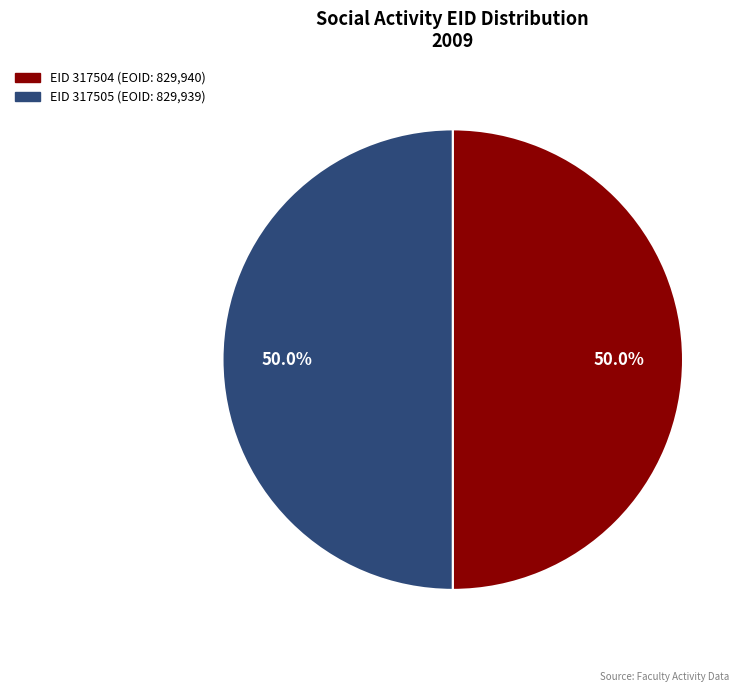

Which slice is the largest?

317504